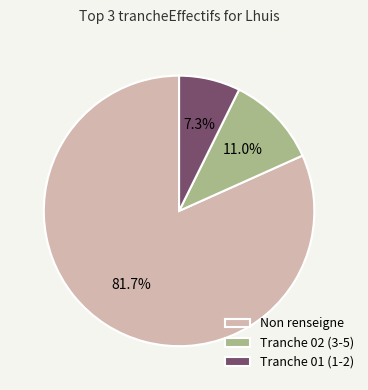

To the nearest percent, what is the difference between the largest and smallest slice percentages?

74%